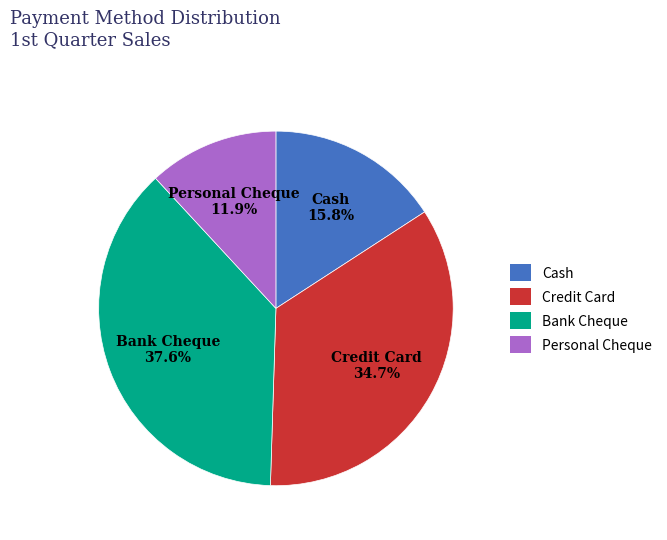

To the nearest percent, what percentage of the pie is Bank Cheque?

38%